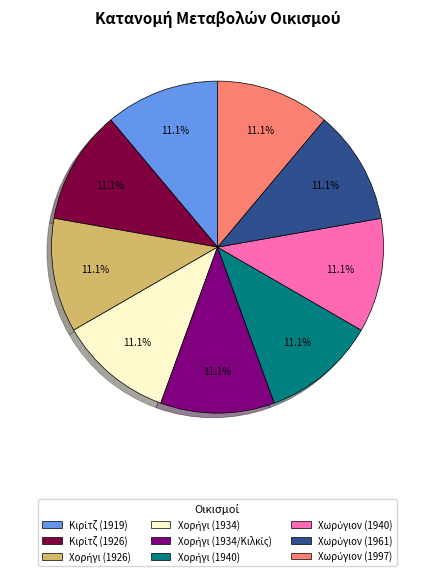

Count the number of slices in the pie.

9